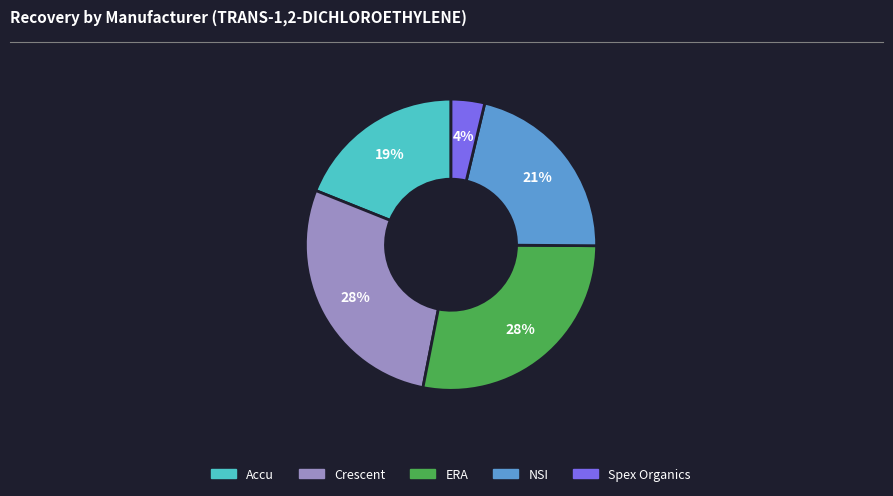

How many slices are in this pie chart?

5